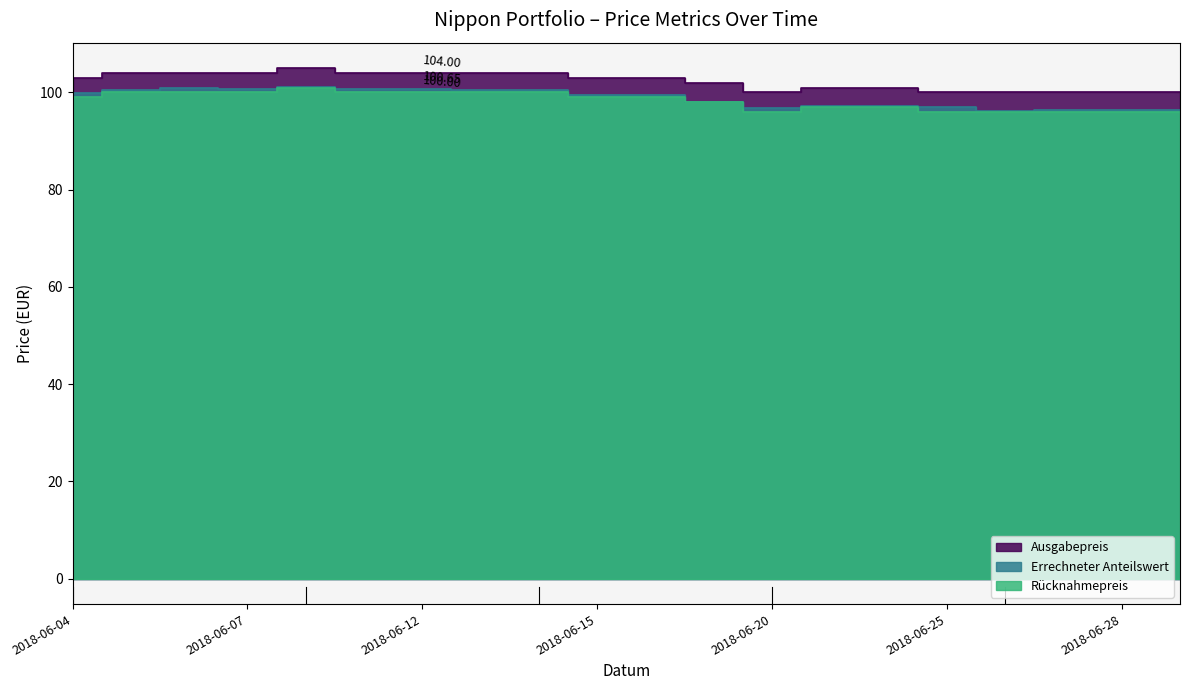

The value of Errechneter Anteilswert at 2018-06-18 is 99.5. True or false?

True